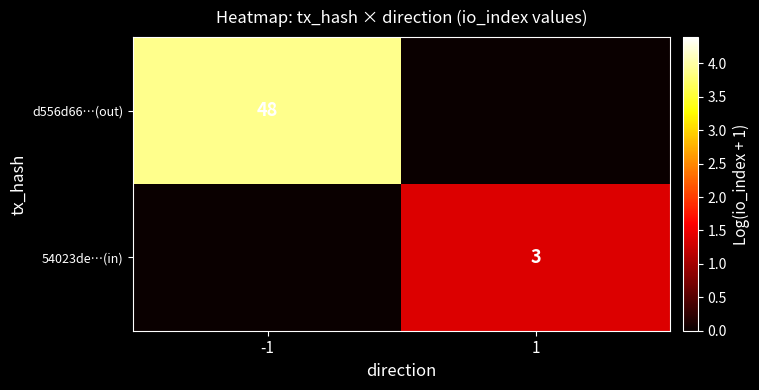

At how many categories does at least one series exceed 2?

1